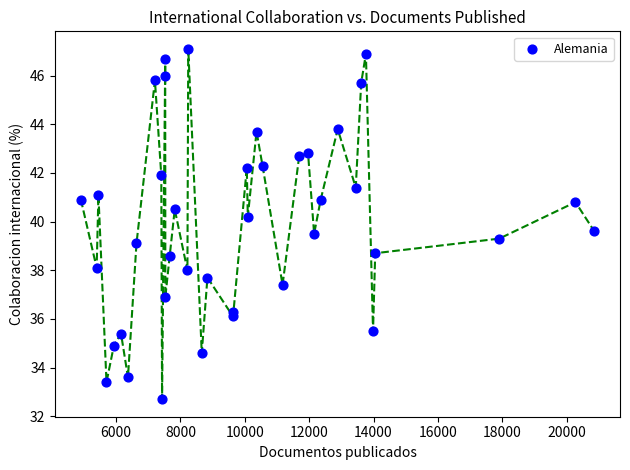

What is the range of Y values (max minus min)?

14.4